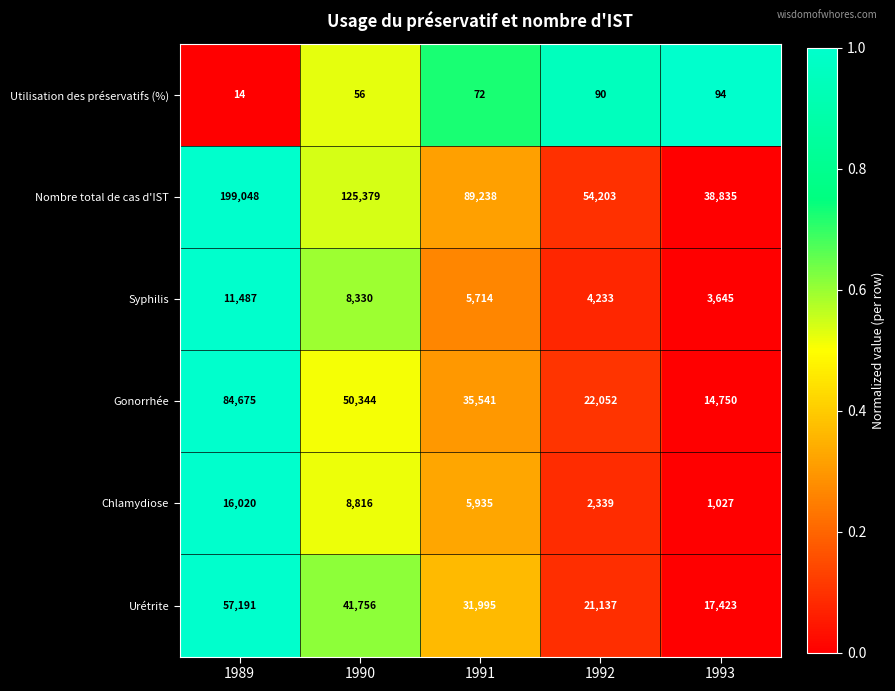

What is the difference between the Gonorrhée values at 1990 and 1991?

14803